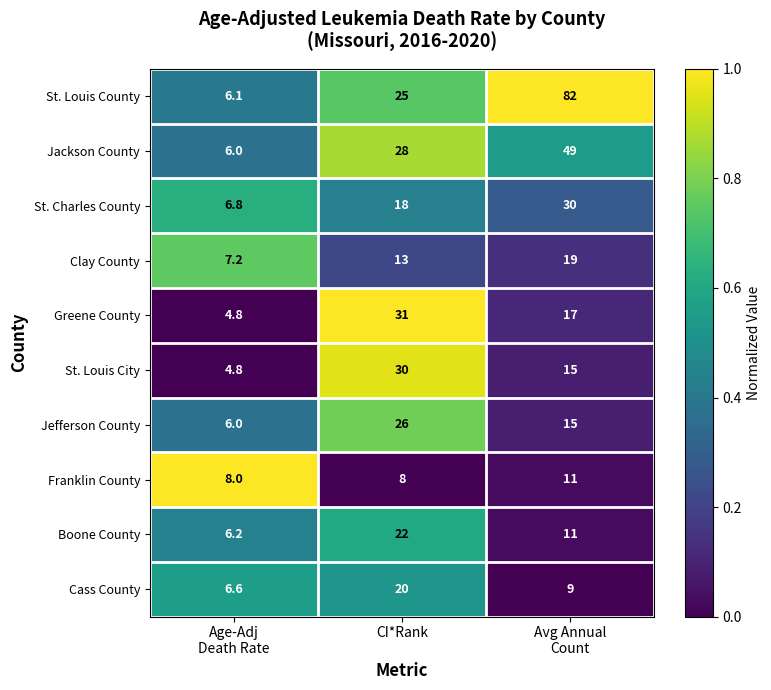

What is the total value across all series at CI*Rank?

221.0